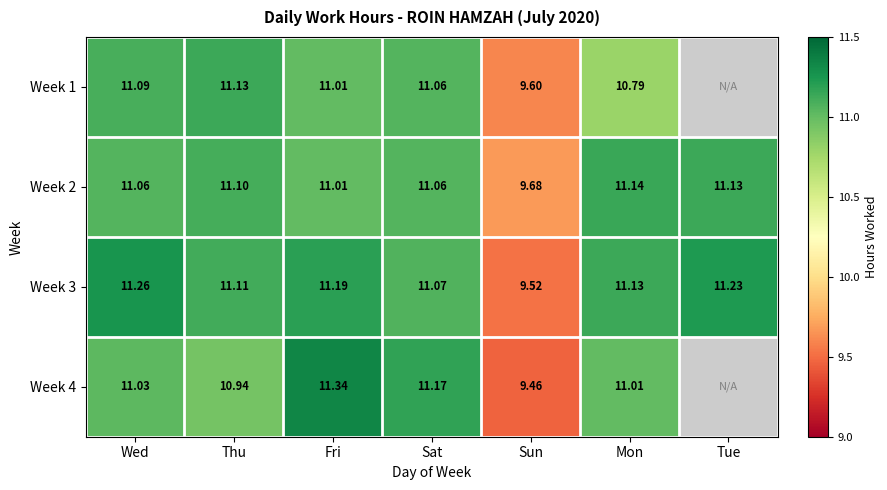

Is the value of Week 2 at Mon greater than the value of Week 3 at Sat?

Yes